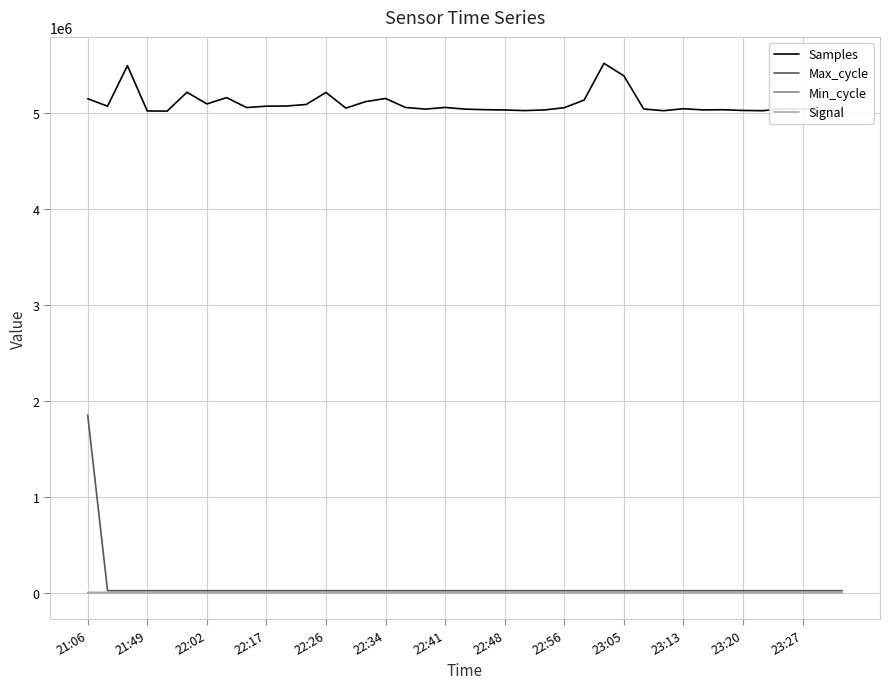

Which series has the largest range (max minus min)?

Max_cycle